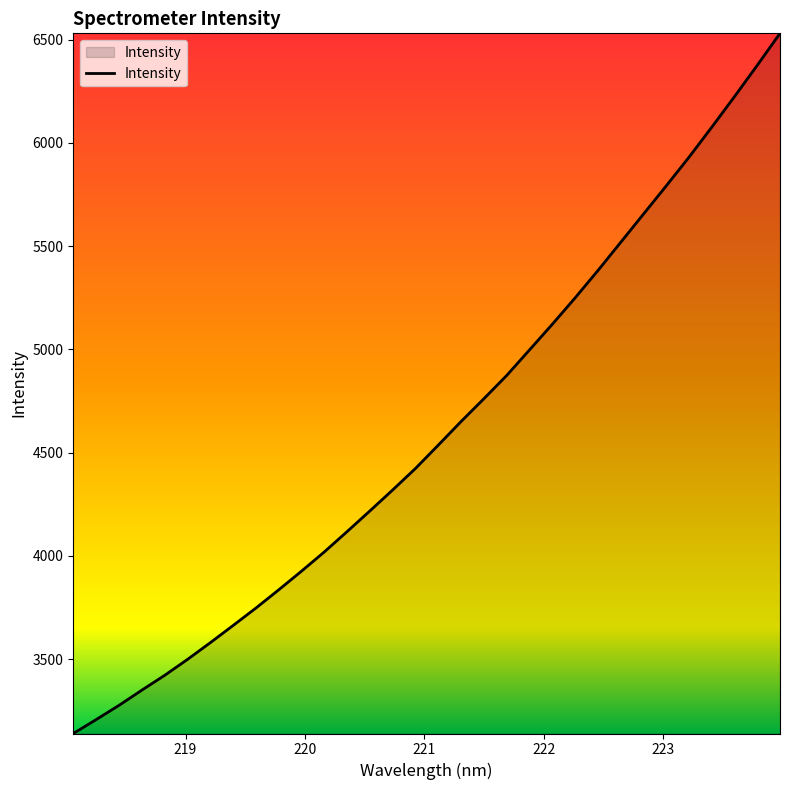

What is the difference between the maximum and minimum values?

3390.6